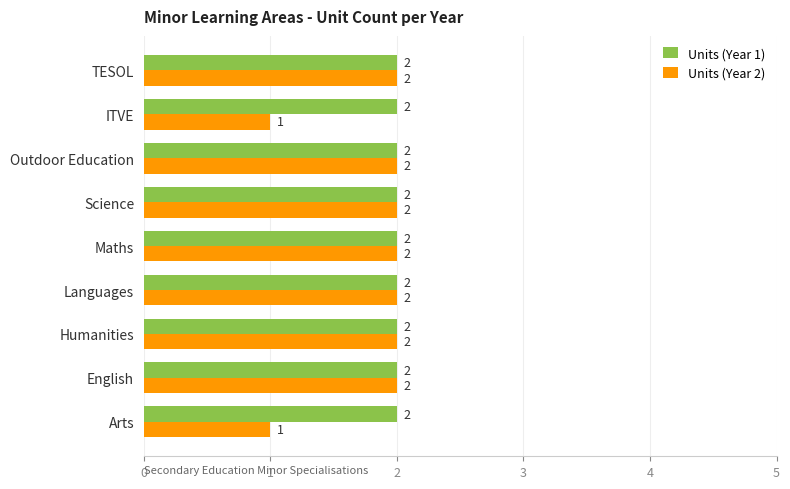

How many categories are shown in the chart?

9